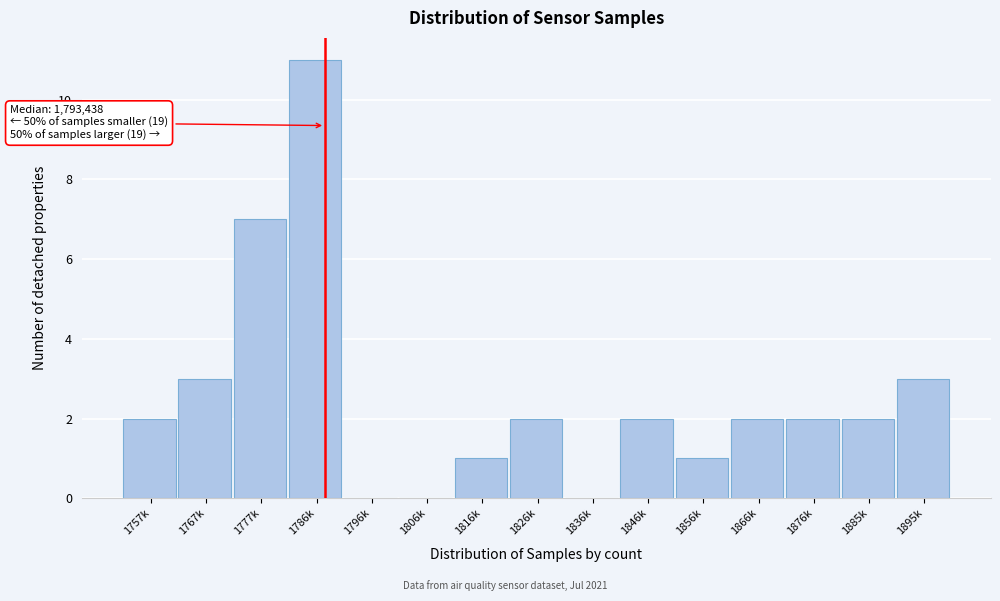

Reading left to right, transcribe all the data shown in this chart.

1757k=2	1767k=3	1777k=7	1786k=11	1796k=0	1806k=0	1816k=1	1826k=2	1836k=0	1846k=2	1856k=1	1866k=2	1876k=2	1885k=2	1895k=3